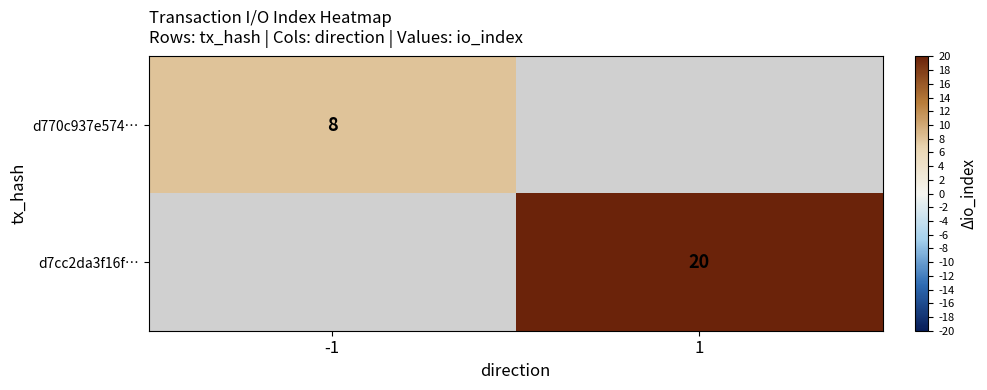

What is the smallest value displayed?

8.0